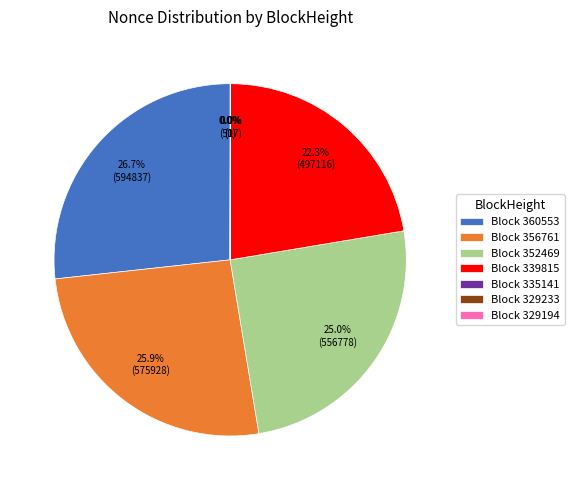

Combined, do Block 352469 and Block 356761 account for over 50%?

Yes